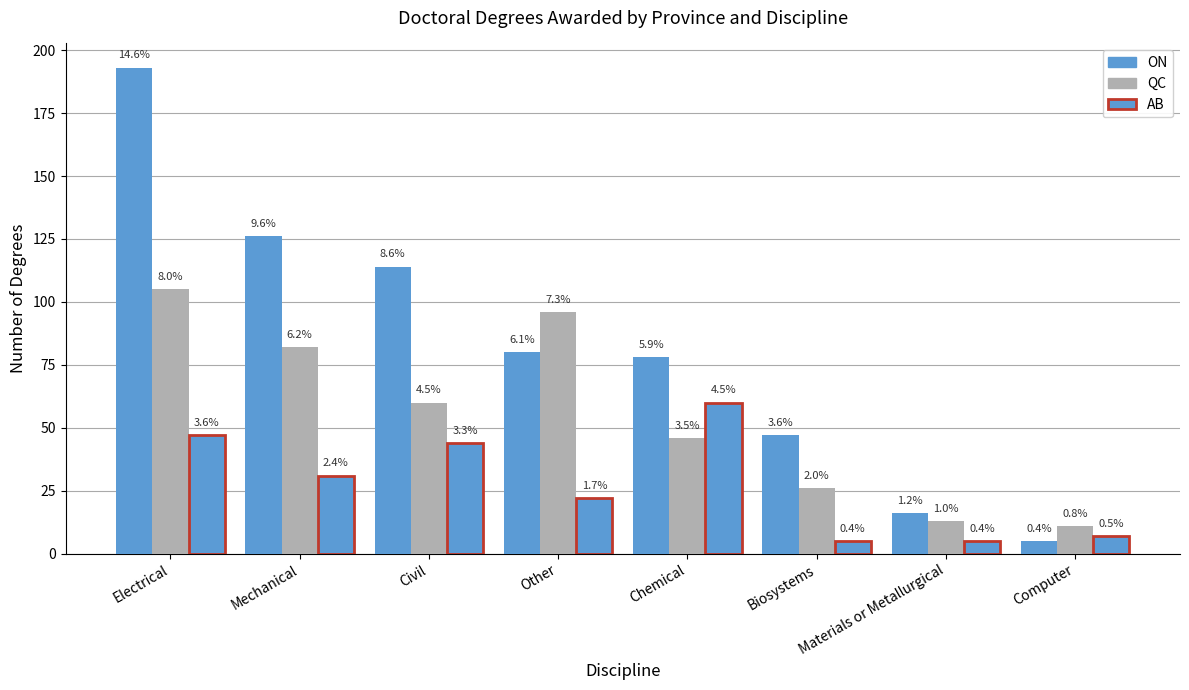

Which has a higher value, Chemical or Other?

Other